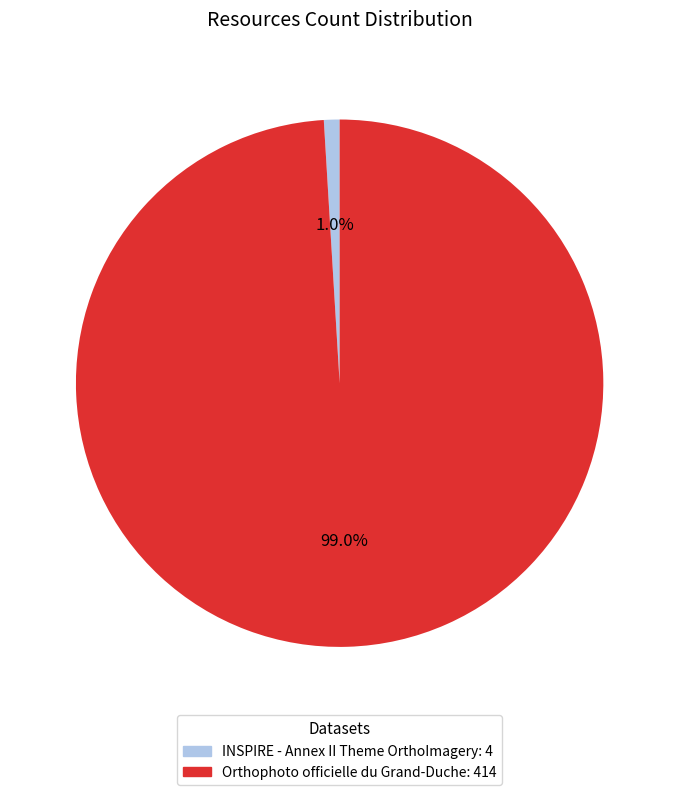

Count the number of slices in the pie.

2